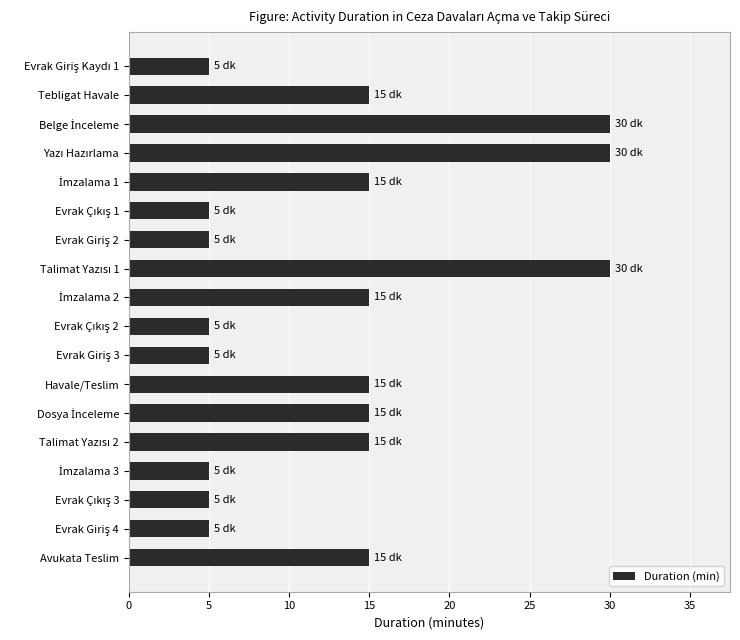

What is the difference between the second highest and minimum values?

25